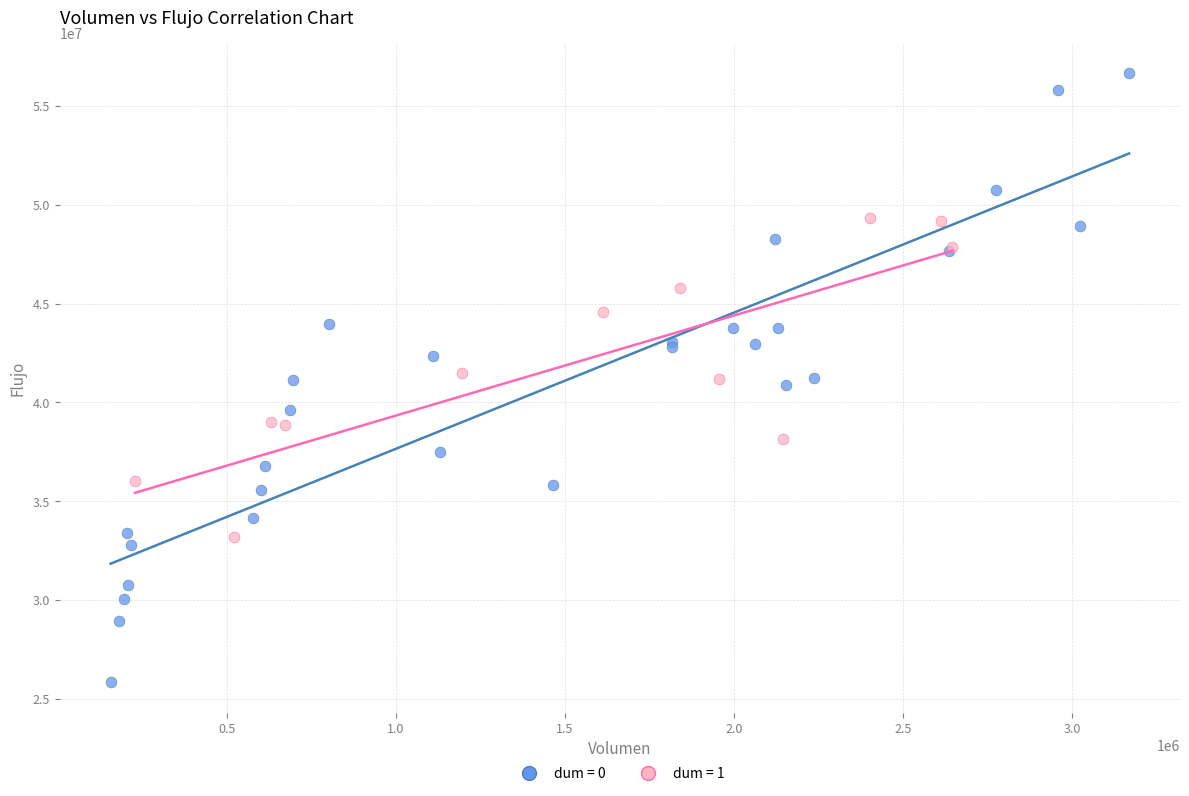

Which series reaches the maximum Y coordinate?

dum = 0